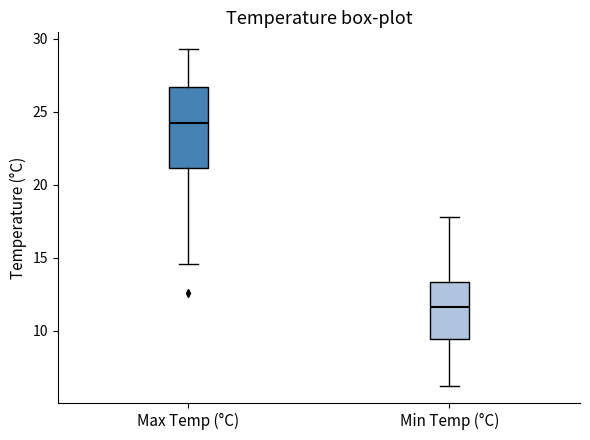

Comparing the boxes themselves (not the whiskers), which one is the tallest?

Max Temp (°C)